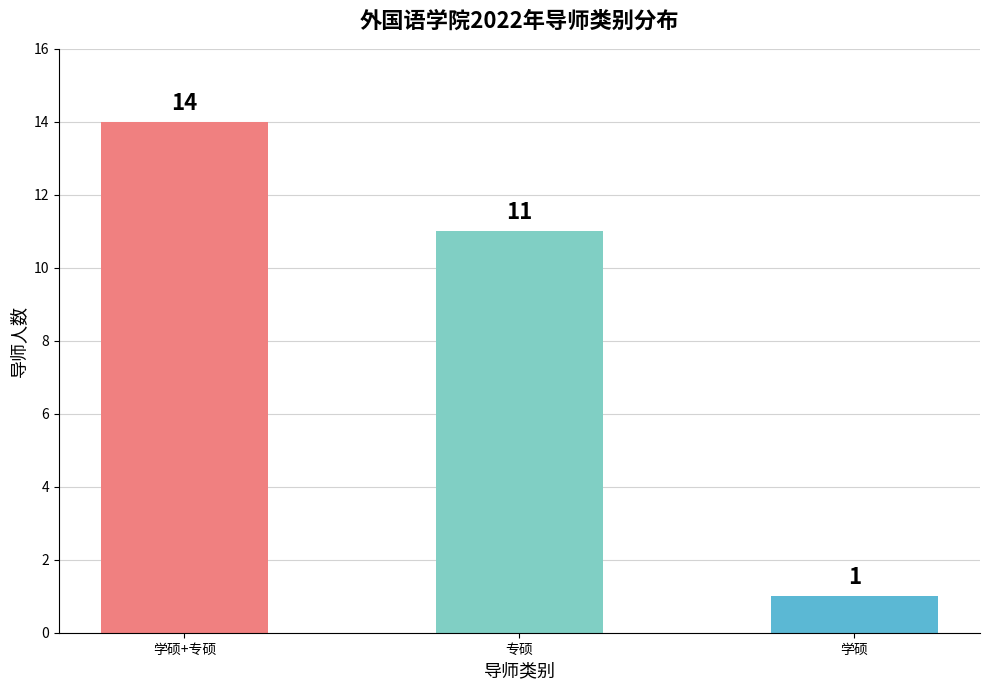

What value does the data have at 专硕, to the nearest 10?

10